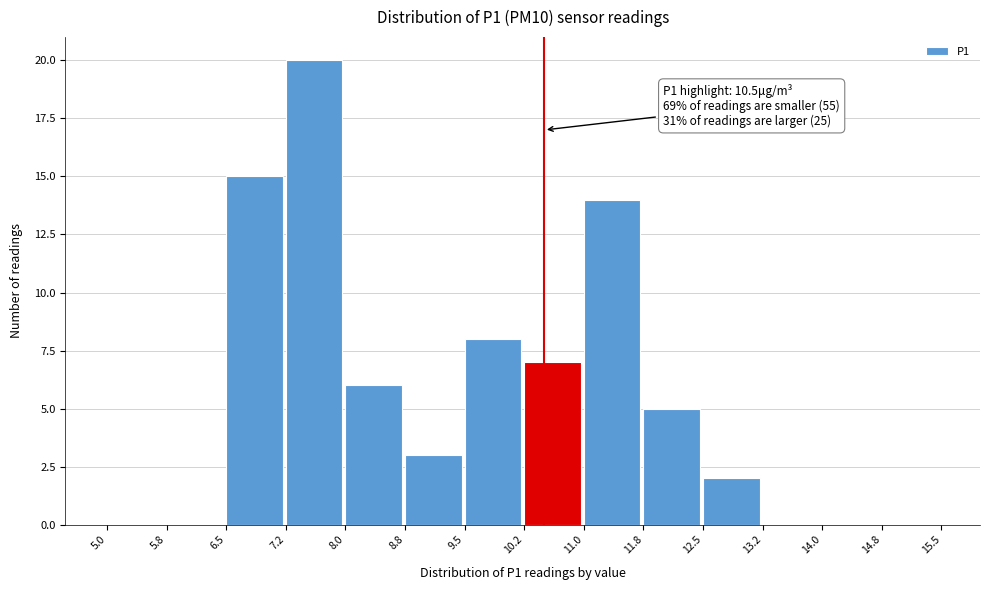

Which range on the x-axis has the tallest bar?

7.2 to 8.0